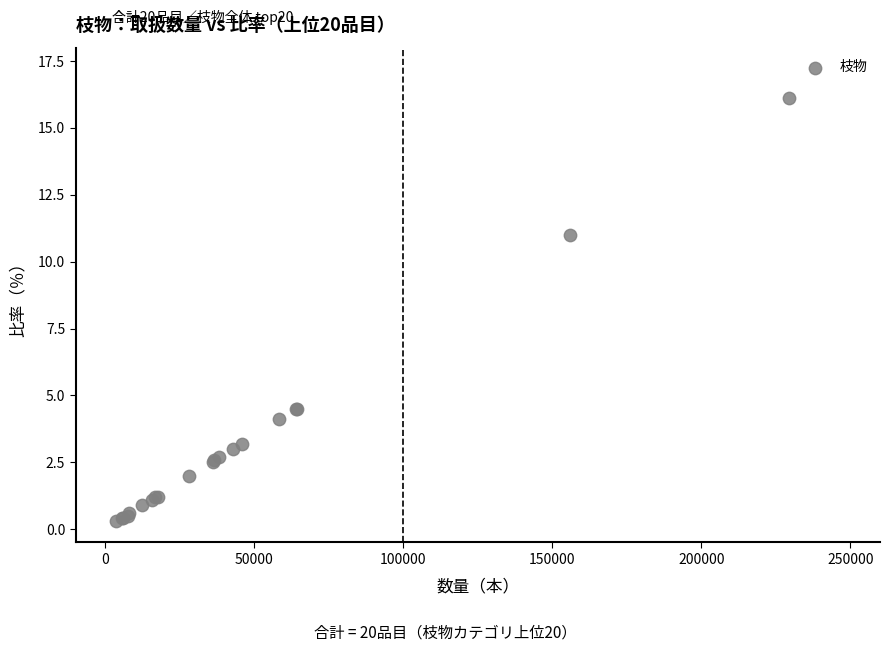

What Y value in the scatter plot is closest to 8?

11.0